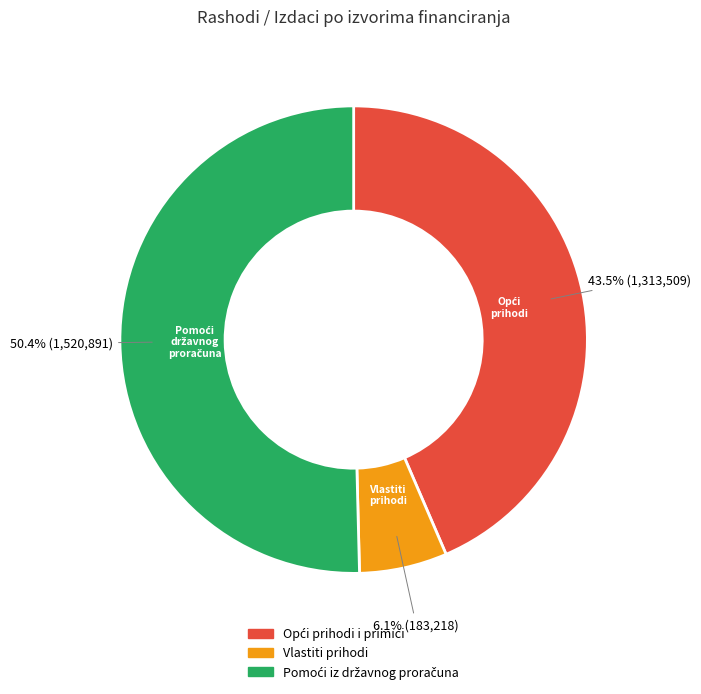

Does Vlastiti prihodi represent more than half of the total?

No